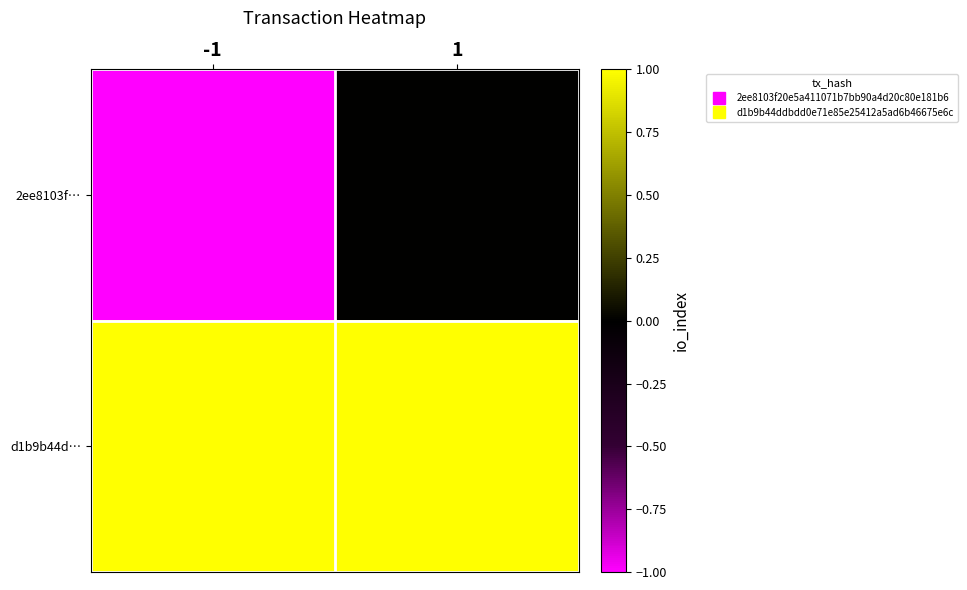

Which category has the highest value across all series?

-1